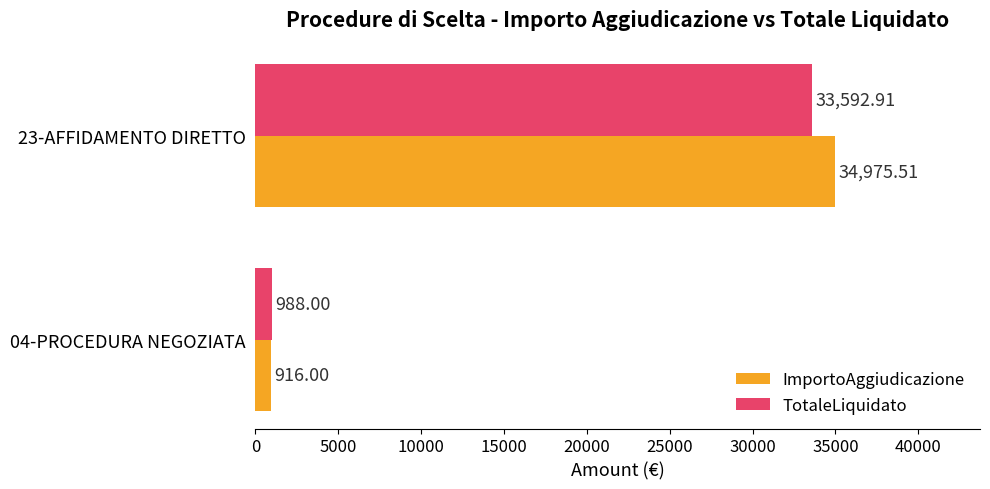

List the series in order of their overall mean, lowest first.

TotaleLiquidato, ImportoAggiudicazione